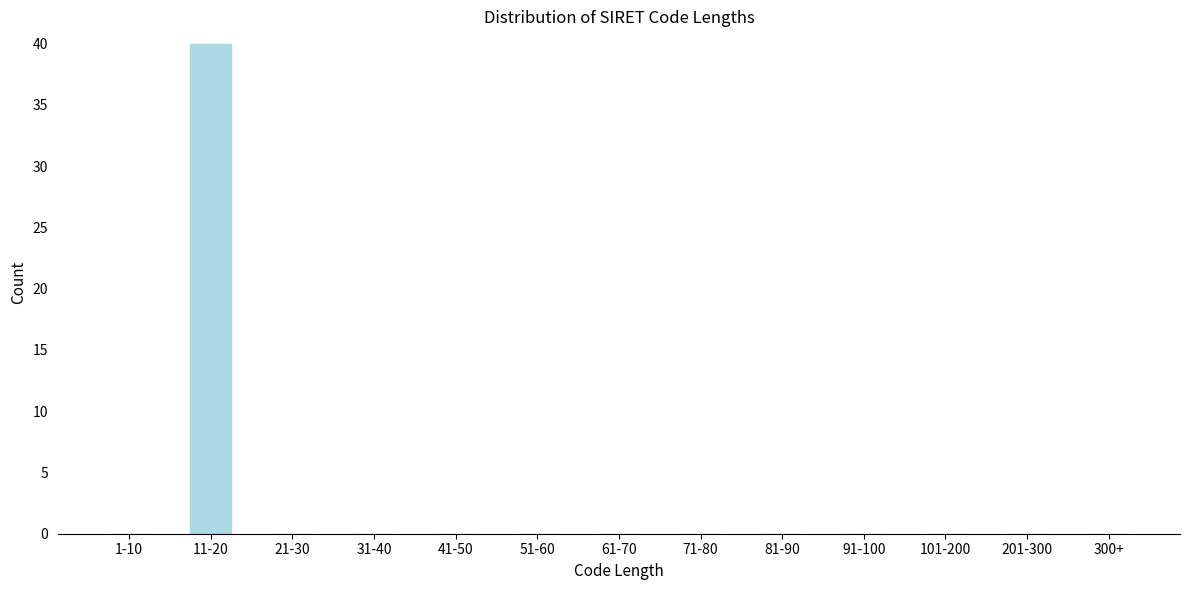

Reading left to right, transcribe all the data shown in this chart.

1-10=0	11-20=40	21-30=0	31-40=0	41-50=0	51-60=0	61-70=0	71-80=0	81-90=0	91-100=0	101-200=0	201-300=0	300+=0